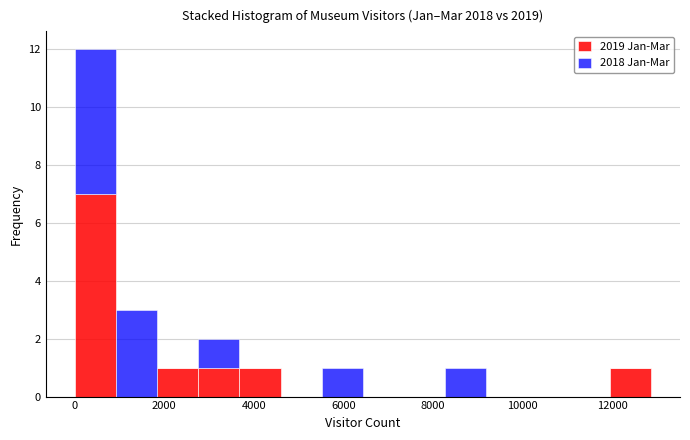

Reading left to right, list every stacked bar in this chart as the range it spans on the x-axis followed by its total height. Neither the bar edges nor the heights are printed on the chart, so give them approximately, as read against the axes.

0 to 1000: 12
1000 to 1800: 3
1800 to 2800: 1
2800 to 3600: 2
3600 to 4600: 1
4600 to 5600: 0
5600 to 6400: 1
6400 to 7400: 0
7400 to 8200: 0
8200 to 9200: 1
9200 to 10200: 0
10200 to 11000: 0
11000 to 12000: 0
12000 to 12800: 1